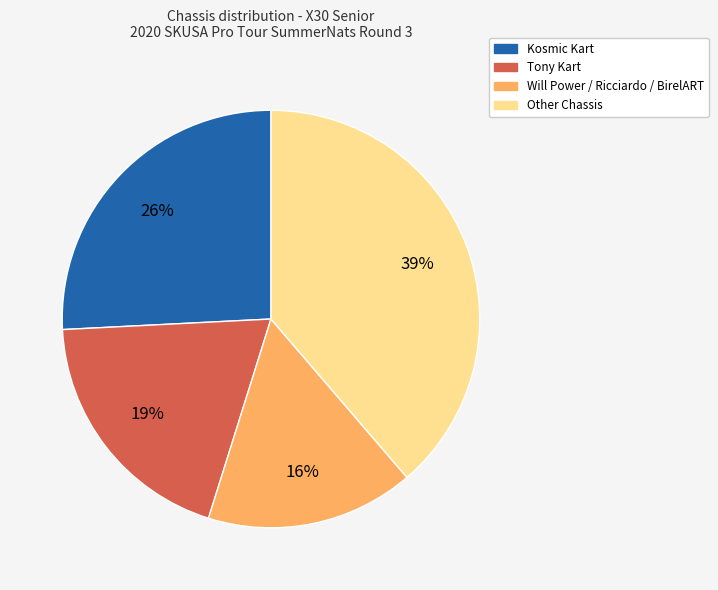

To the nearest percent, what portion does Tony Kart represent?

19%